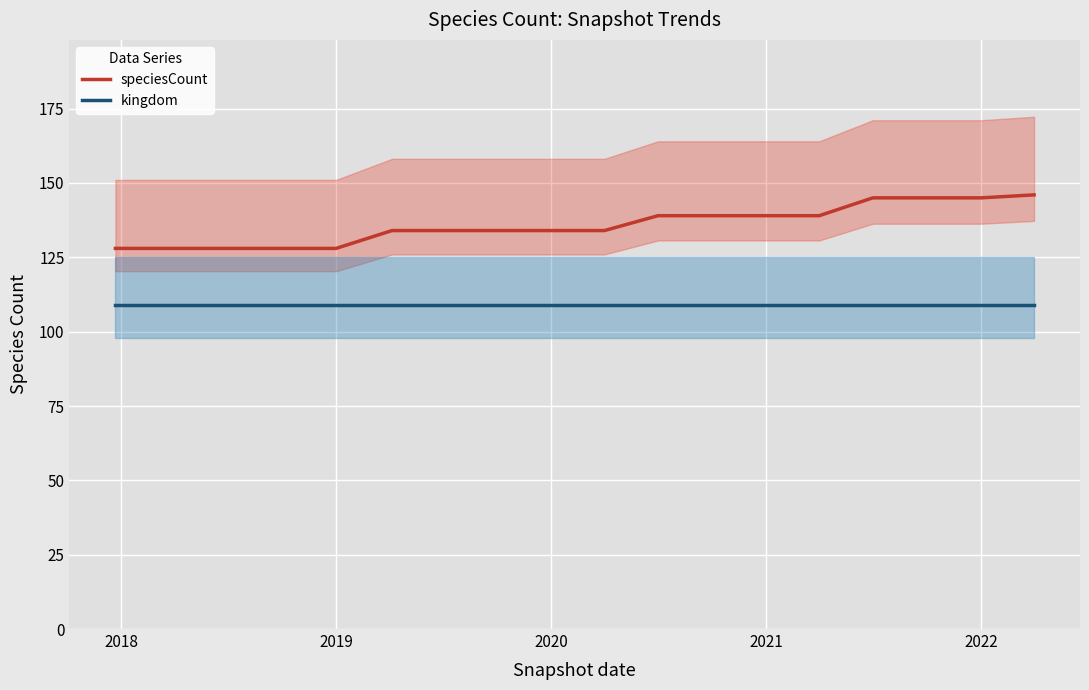

True or false: speciesCount and kingdom cross at least once.

False